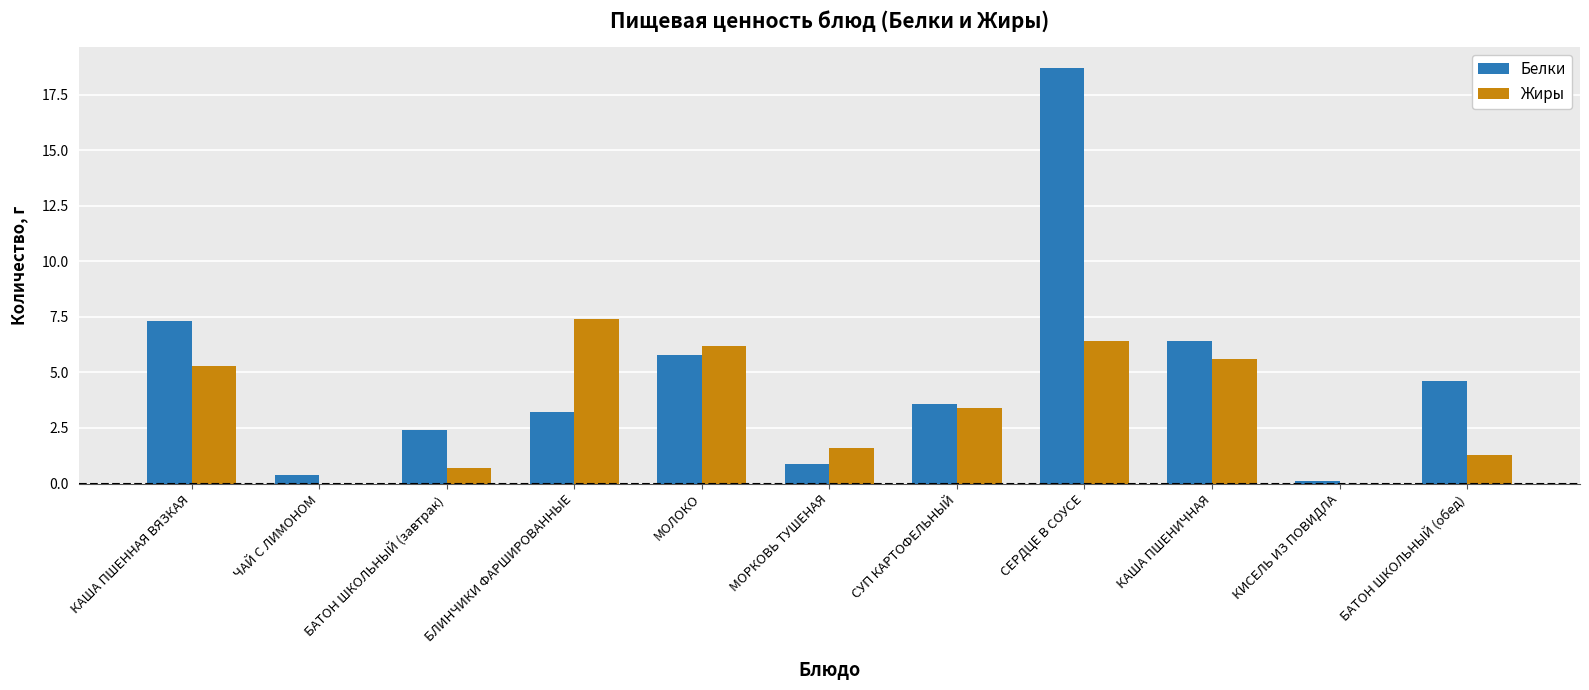

Which category has the highest value across all series?

СЕРДЦЕ В СОУСЕ